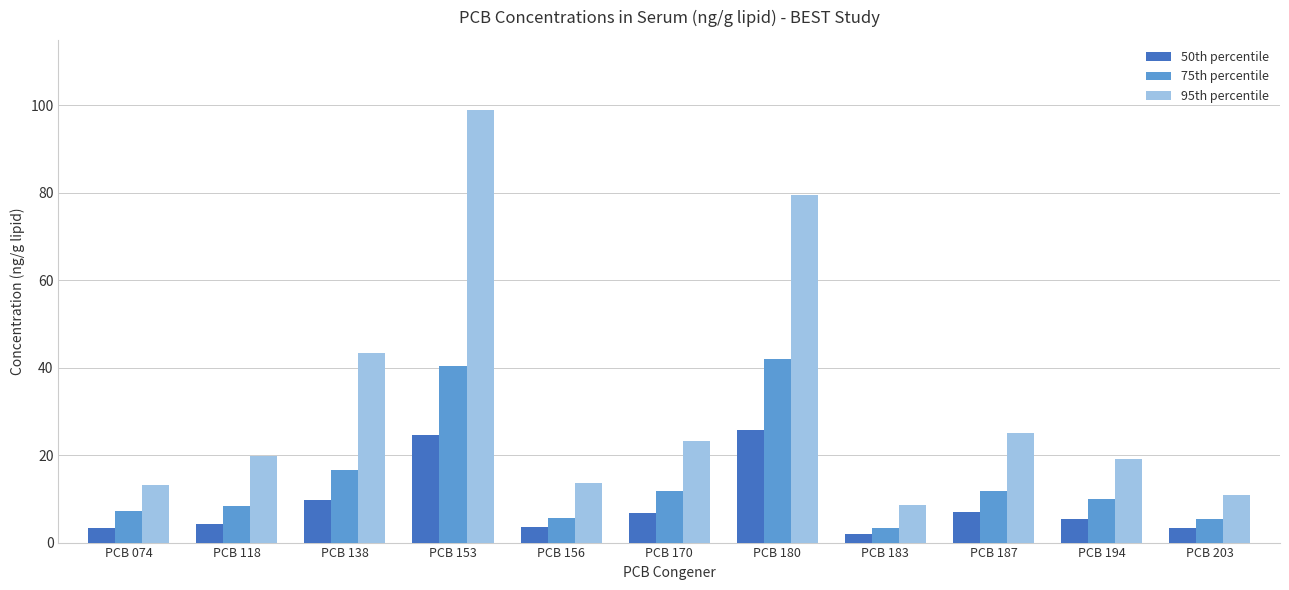

At which label does 75th percentile reach its peak?

PCB 180